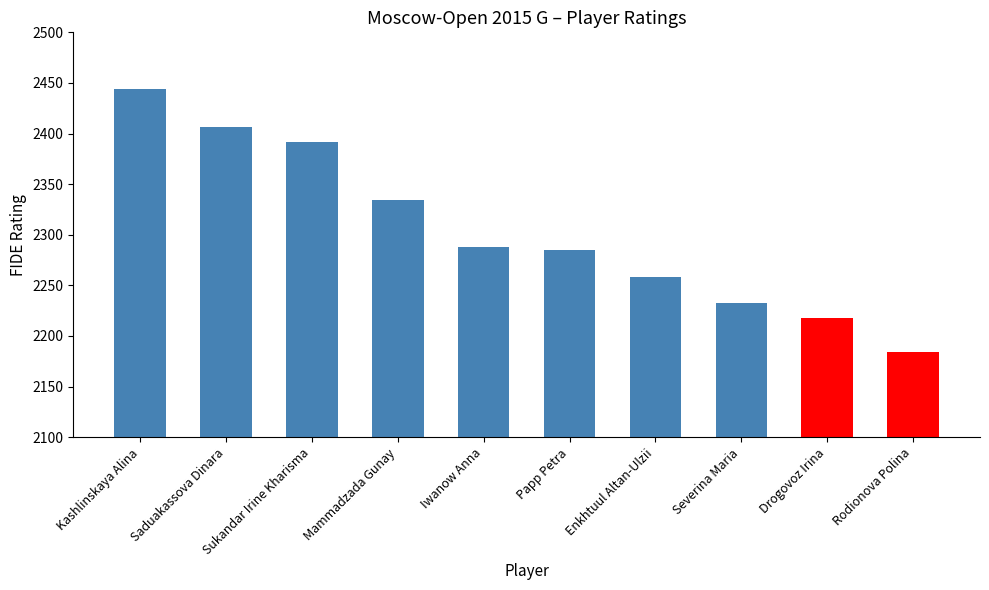

Which category has the highest value across all series?

Kashlinskaya Alina